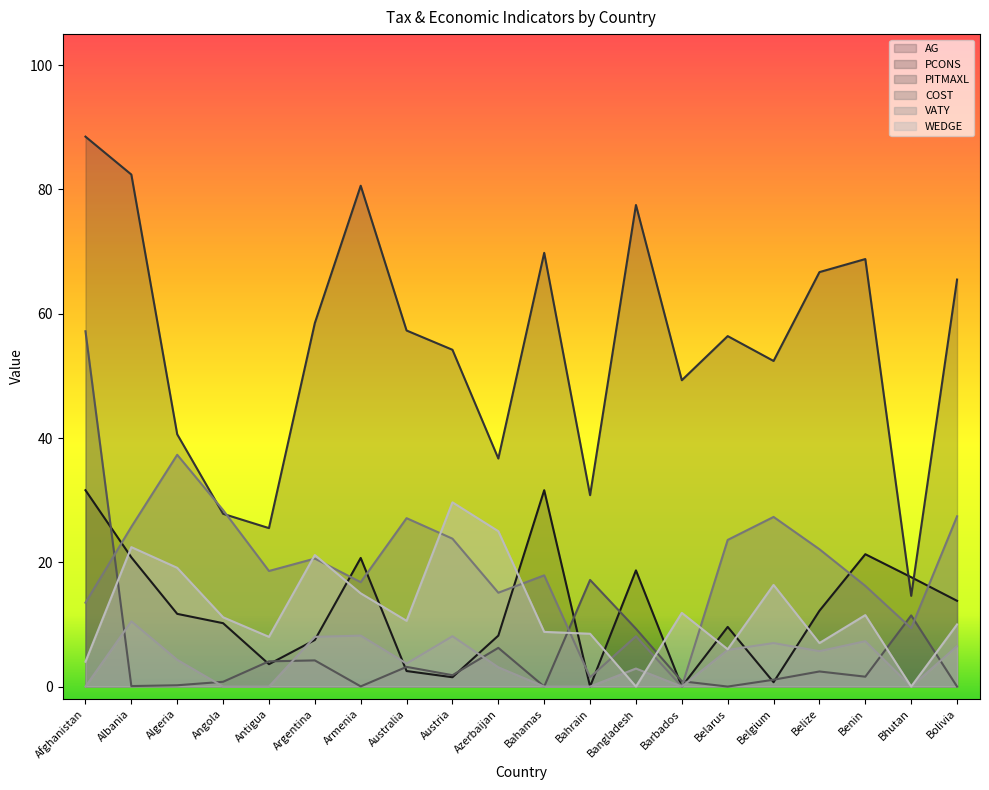

Does the chart have visible grid lines?

No